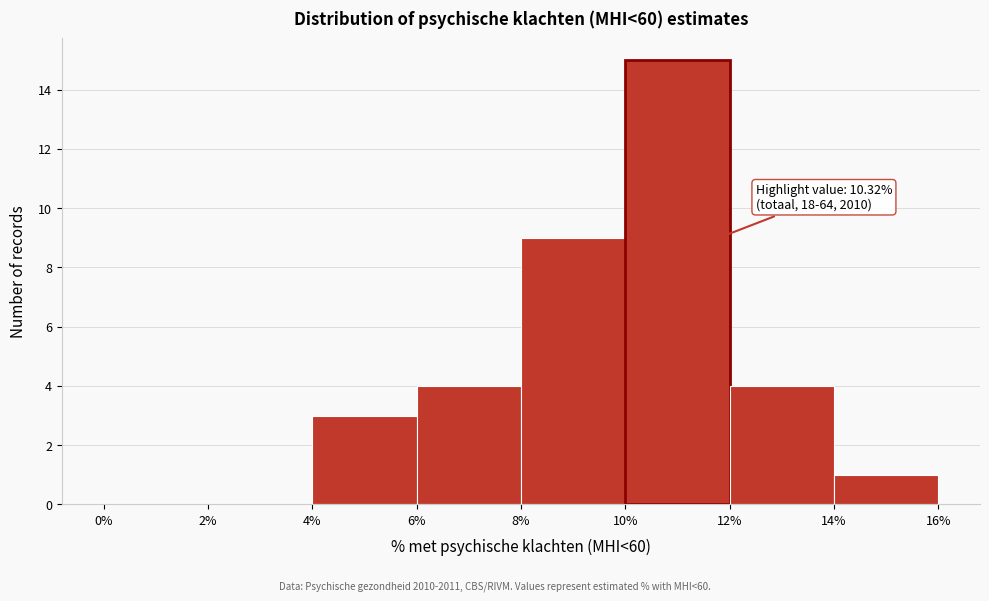

Which range on the x-axis has the tallest bar?

10% to 12%